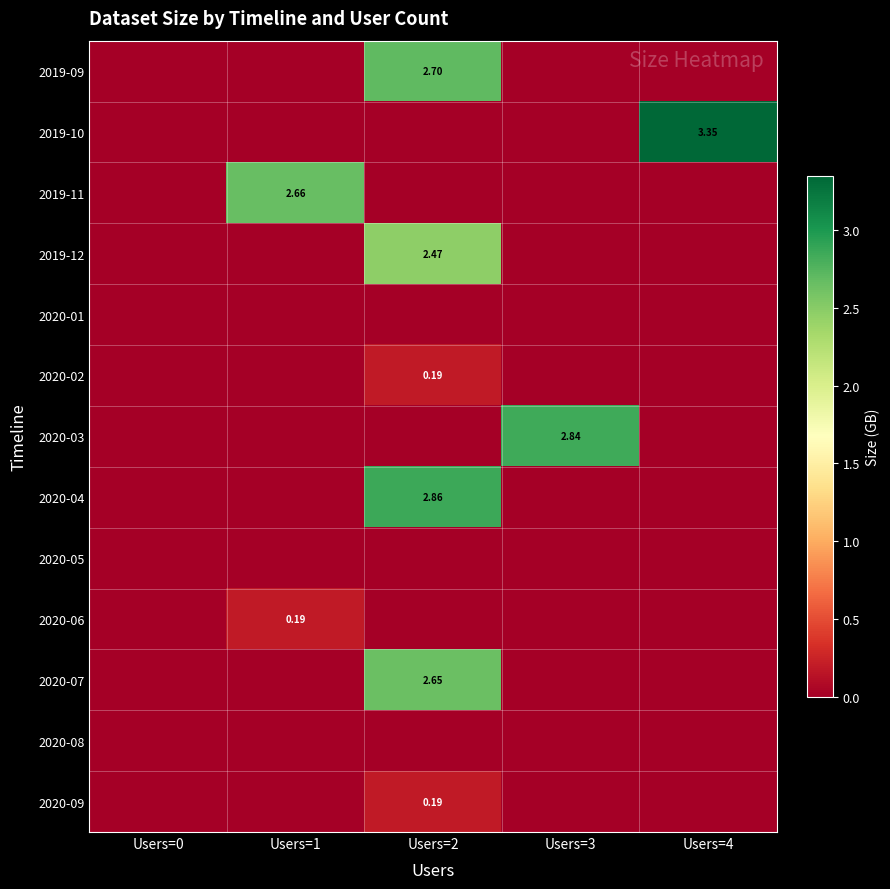

True or false: 2020-06 has a value of 0.0 at Users=3.

True